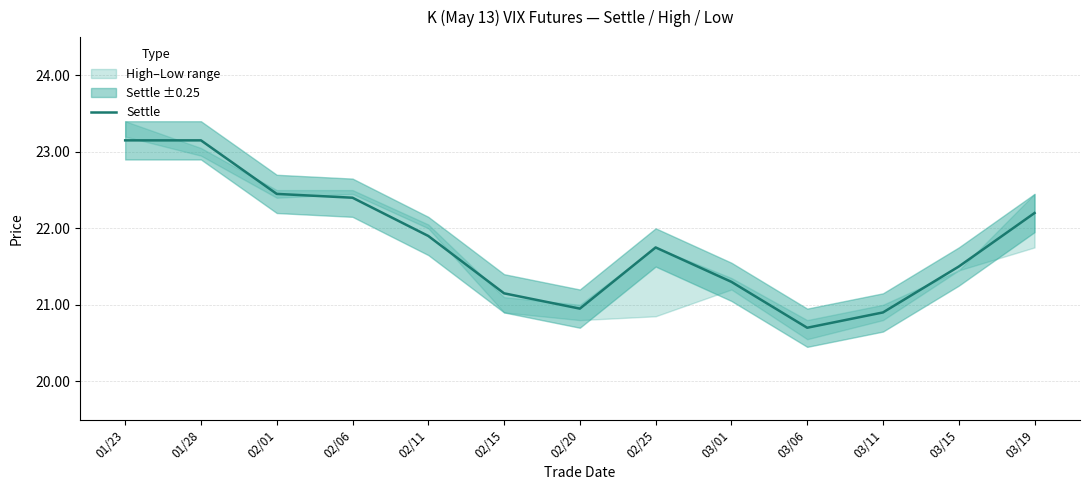

True or false: the data shows 21.8 at 02/25.

True